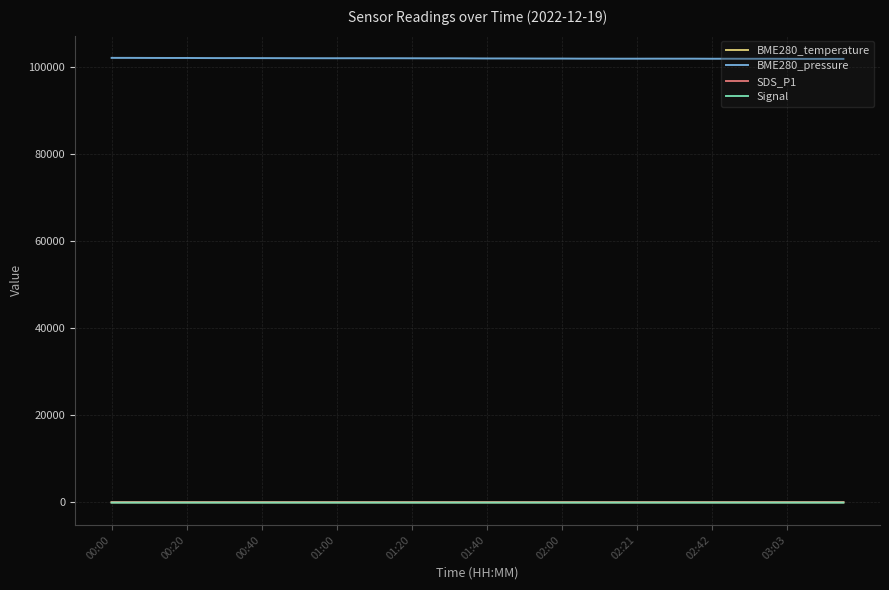

True or false: BME280_pressure and Signal cross at least once.

False